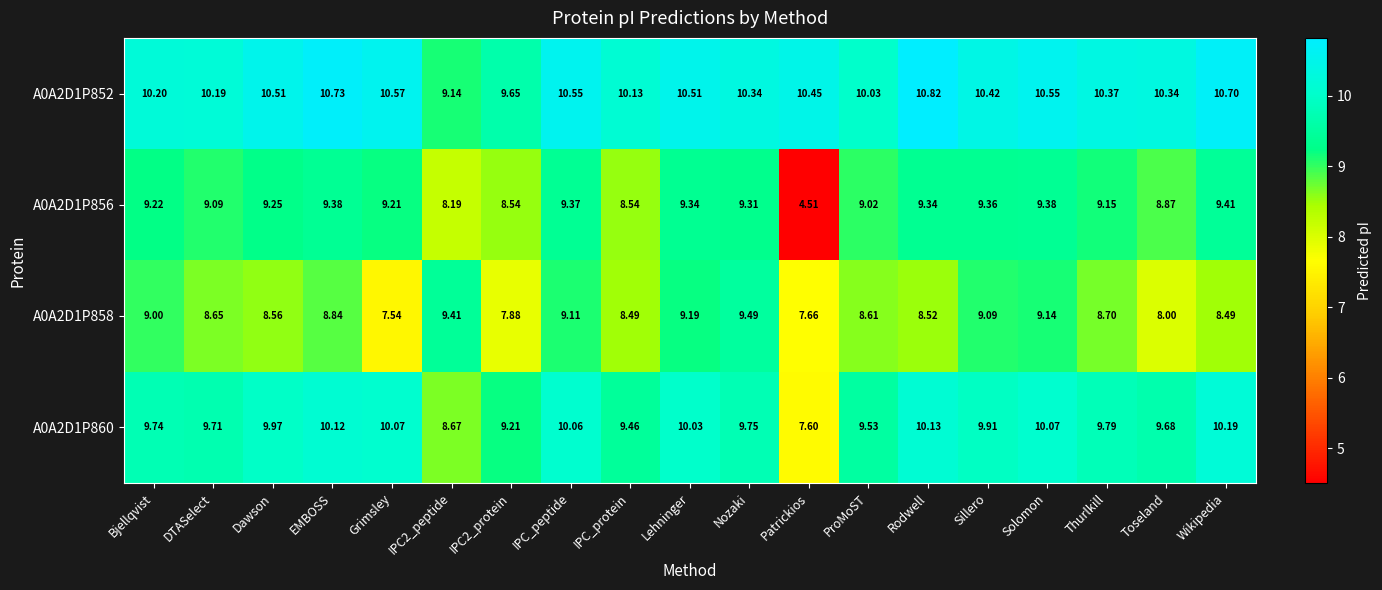

Which label corresponds to the largest value in the chart?

Rodwell